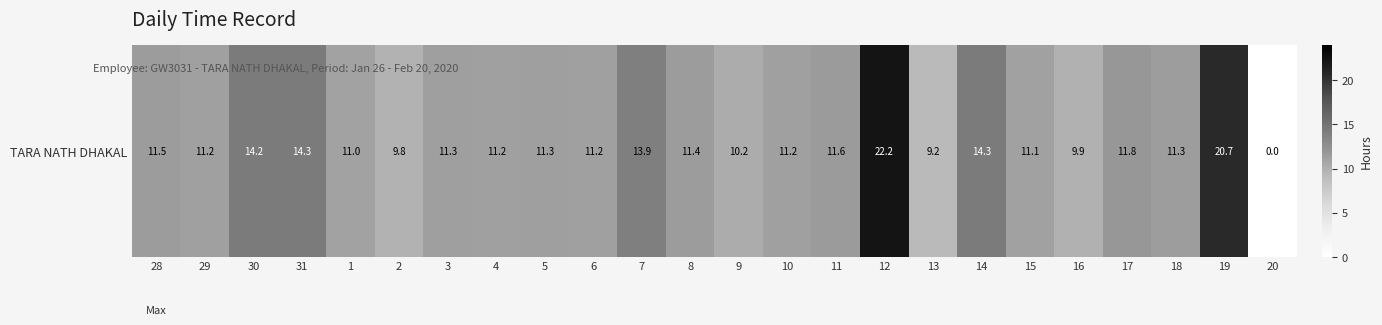

True or false: the data shows 6.4 at 5.

False